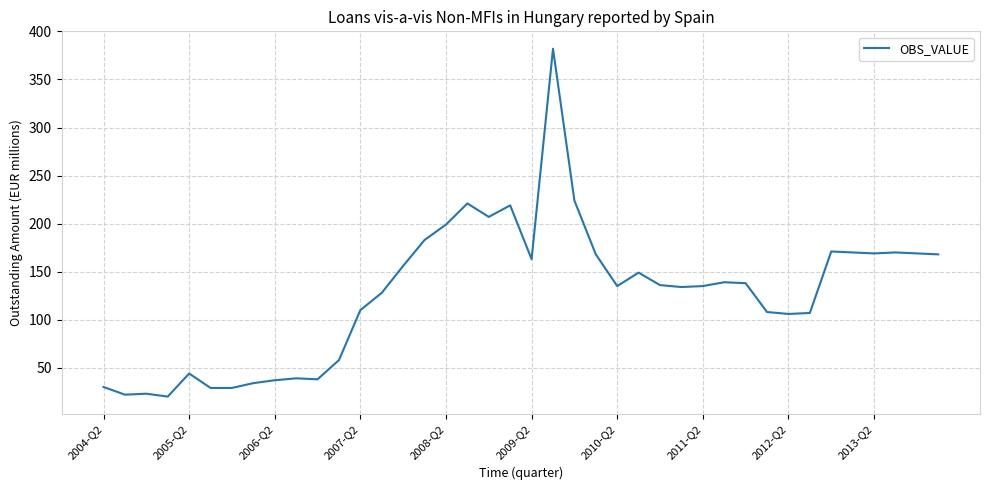

What is the greatest value displayed?

382